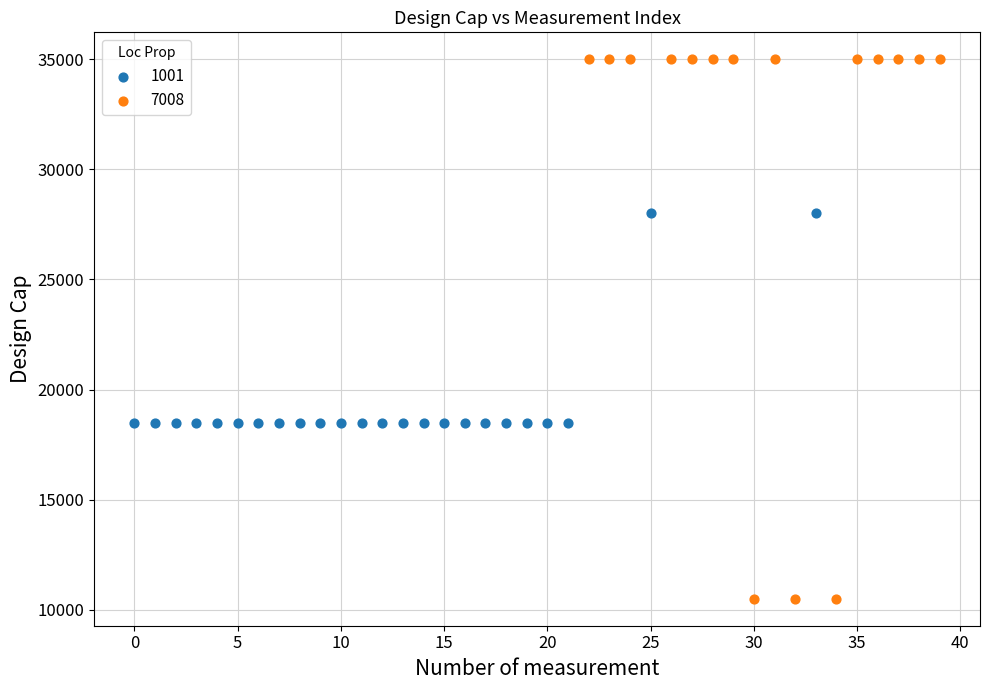

Which series reaches the minimum Y coordinate?

7008